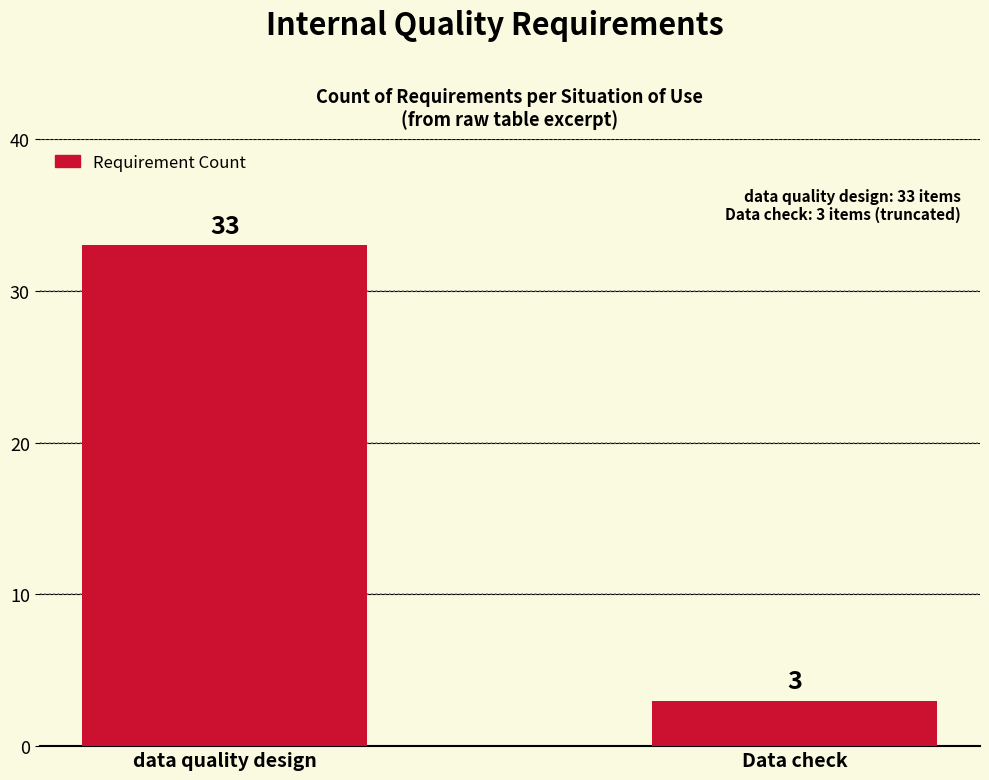

What is the average value?

18